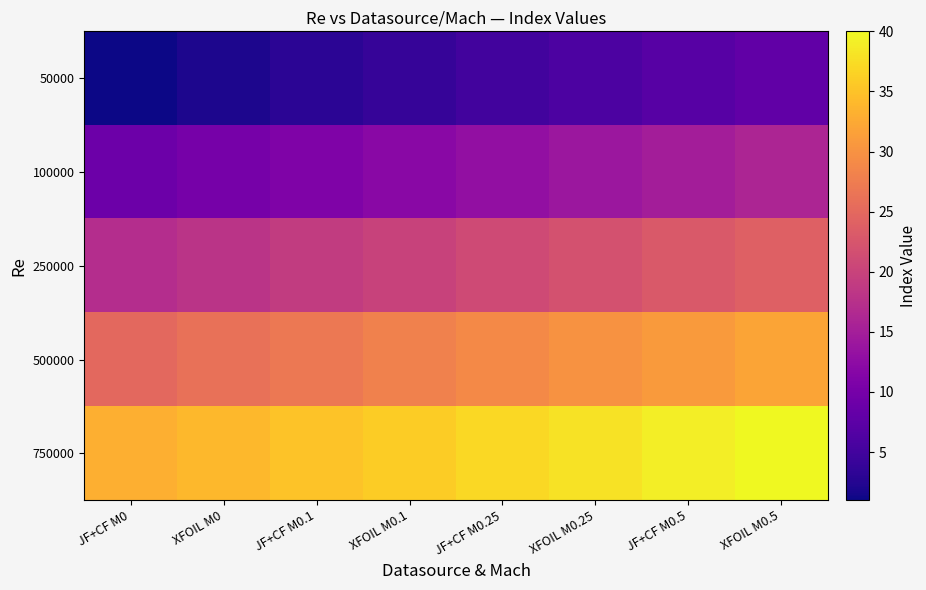

At XFOIL M0.25, list the series in order from smallest to largest.

50000, 100000, 250000, 500000, 750000